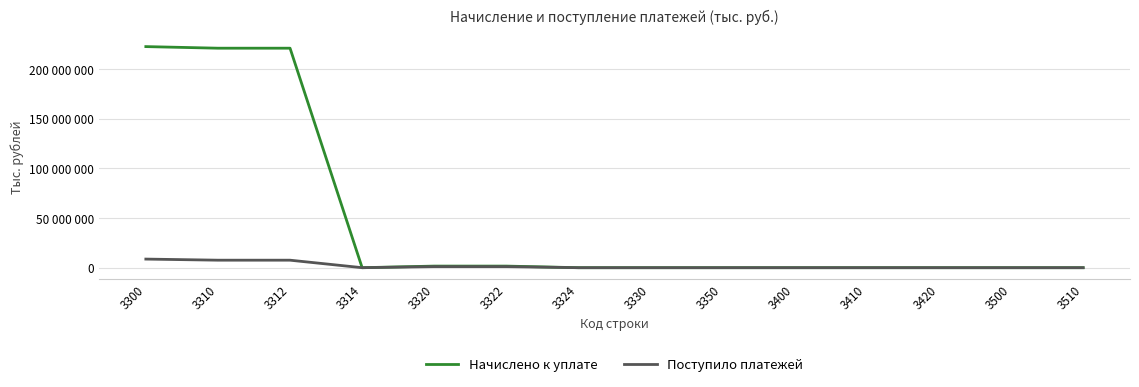

Reading right to left, transcribe all the data shown in this chart.

Начислено к уплате: 1181	1185	182	1045	1227	228	-191	-1175	1609956	1608781	866	221117168	221118034	222726852
Поступило платежей: 1617	1617	158	3462	3620	718	200	347	1105938	1106285	2091	7561284	7563375	8670578